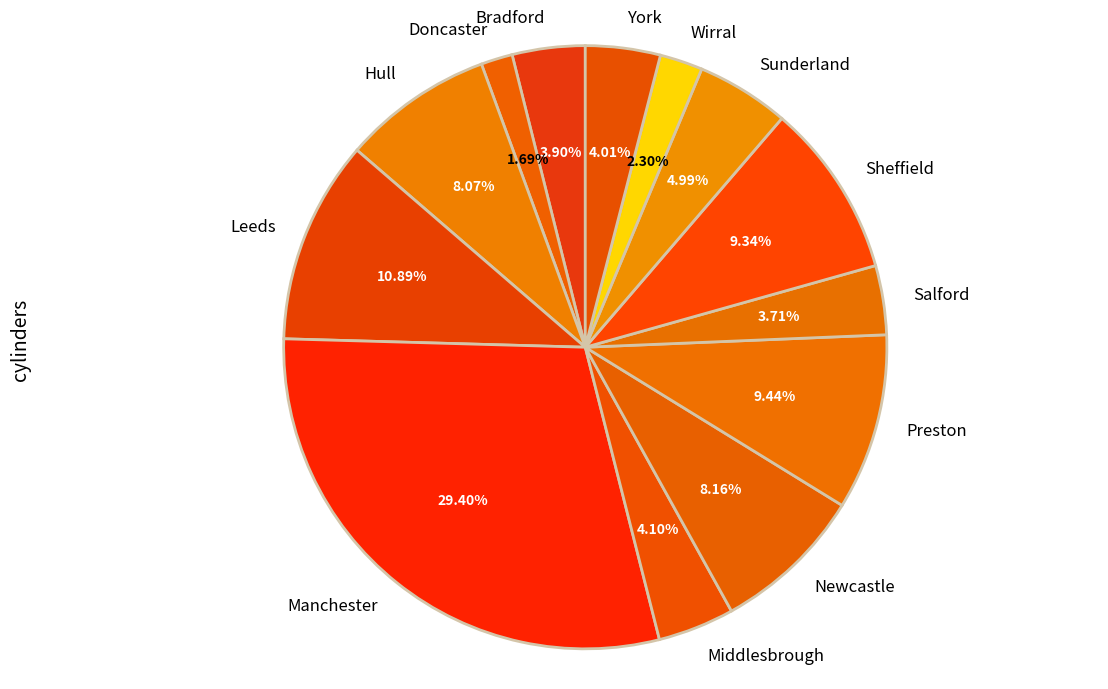

Combined, do Doncaster and Wirral account for over 50%?

No